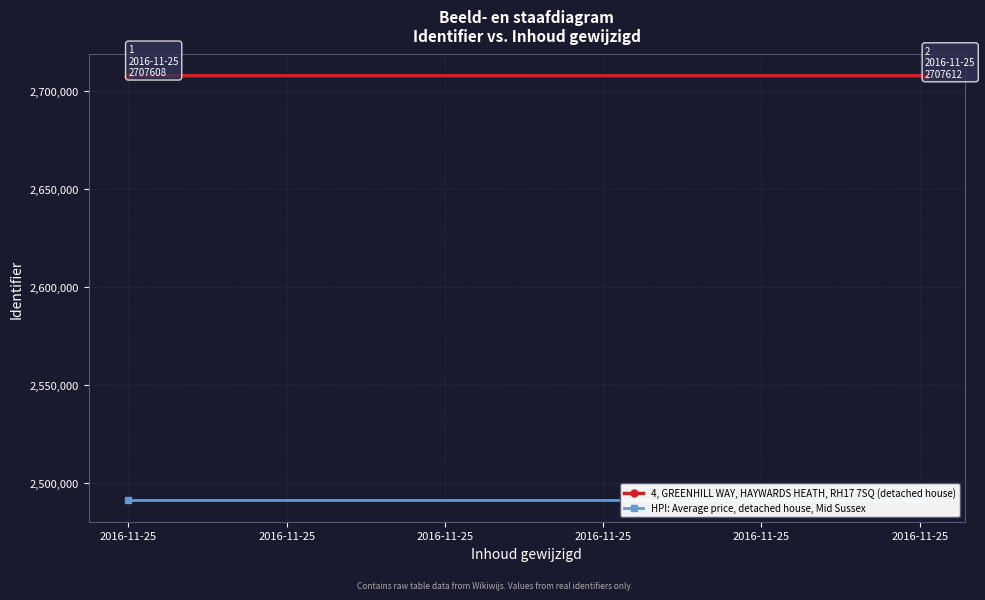

Rank the series at 2016-11-25 from highest to lowest value.

4, GREENHILL WAY, HAYWARDS HEATH, RH17 7SQ (detached house), HPI: Average price, detached house, Mid Sussex